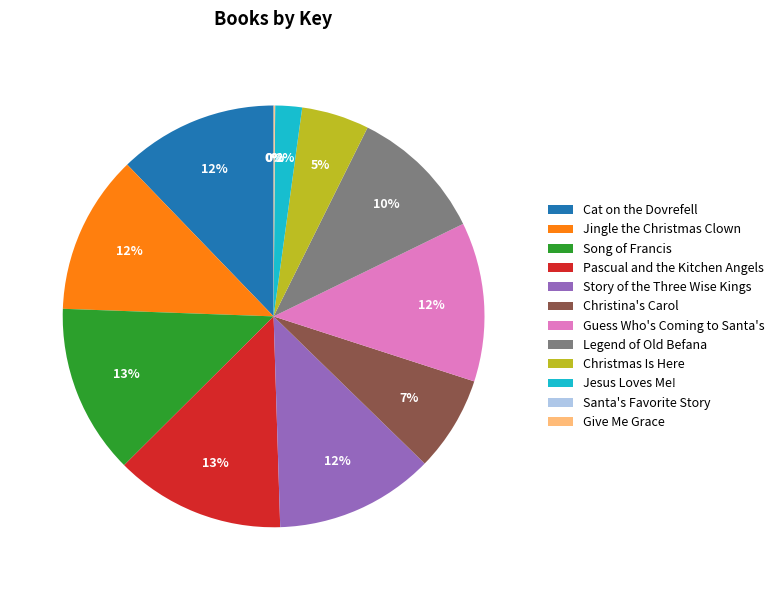

Combined, do Song of Francis and Legend of Old Befana account for over 50%?

No